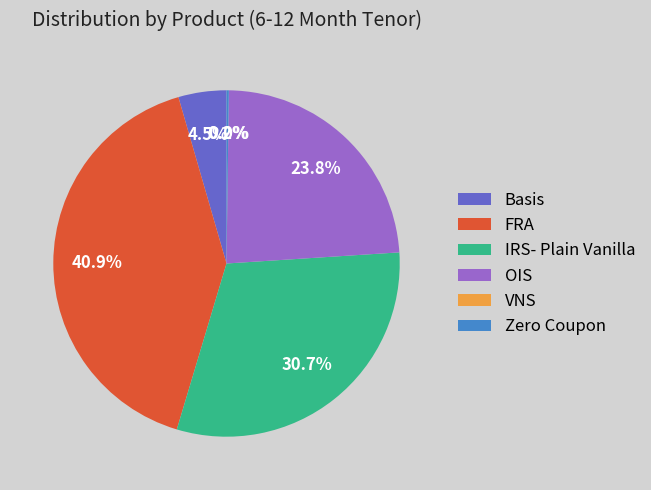

To the nearest percent, what is the average slice percentage?

17%